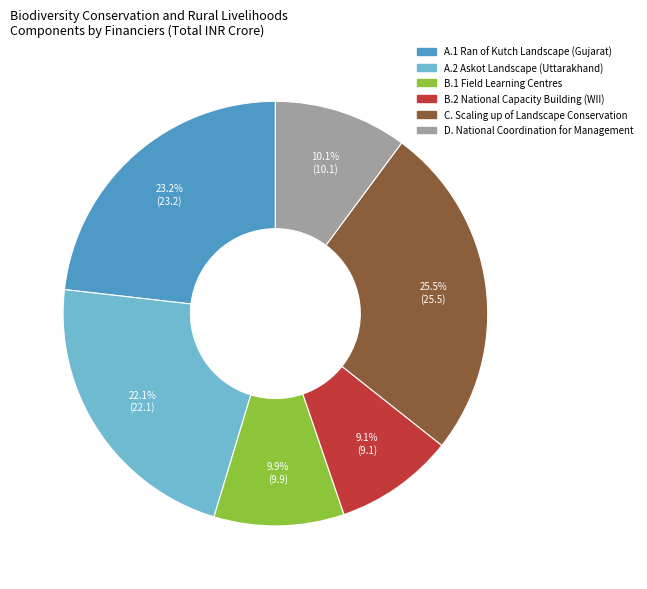

To the nearest percent, what percentage of the pie is B.1 Field Learning Centres?

10%